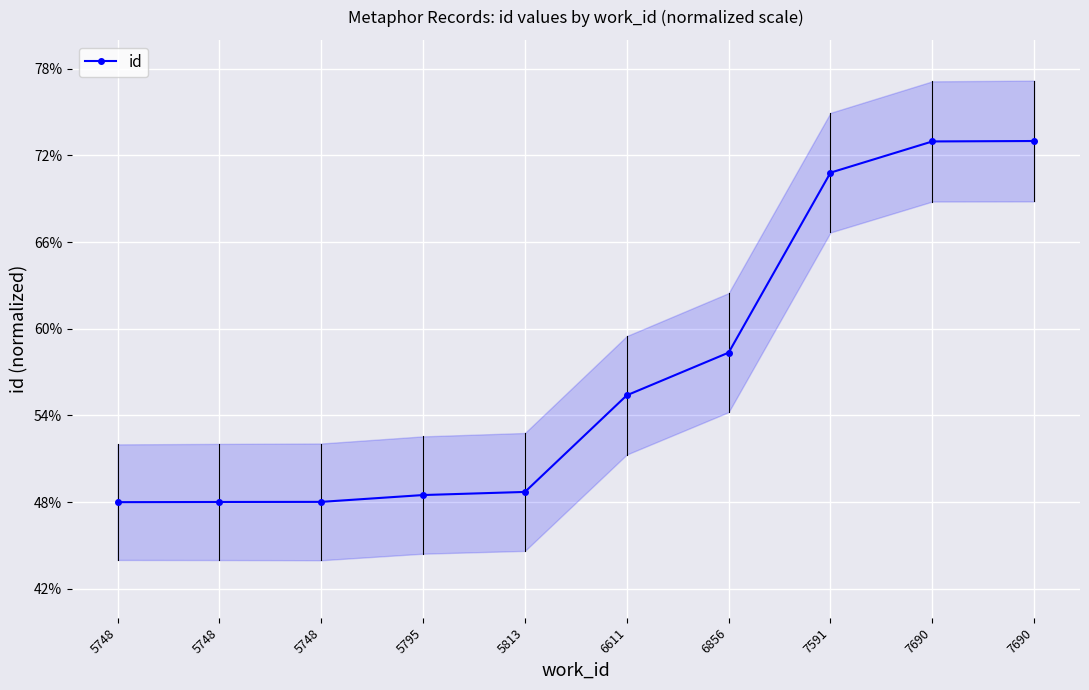

True or false: there are more than 1 points higher than both neighbors.

False